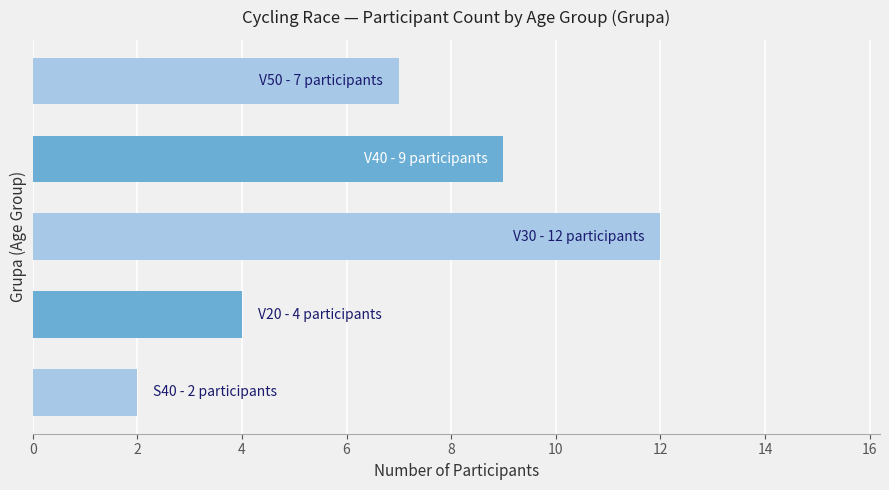

What is the difference between the maximum and minimum values?

10